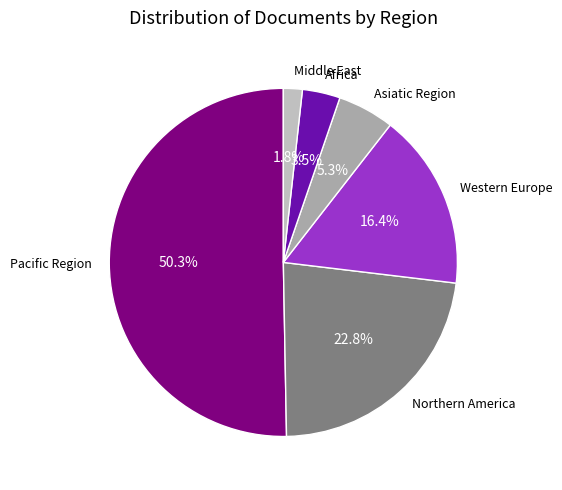

Which category accounts for the majority?

Pacific Region